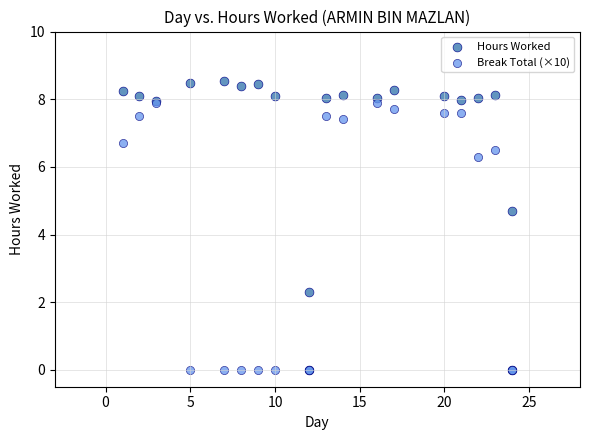

Which series reaches the maximum Y coordinate?

Hours Worked